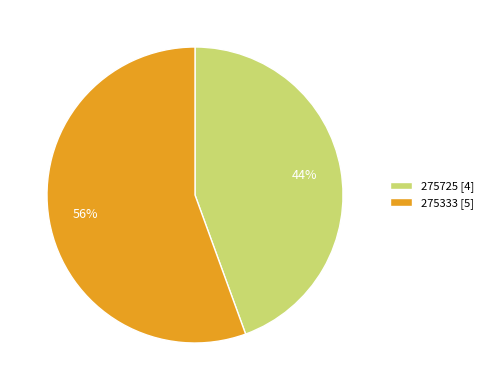

To the nearest percent, what is the combined percentage of 275333 and 275725?

100%